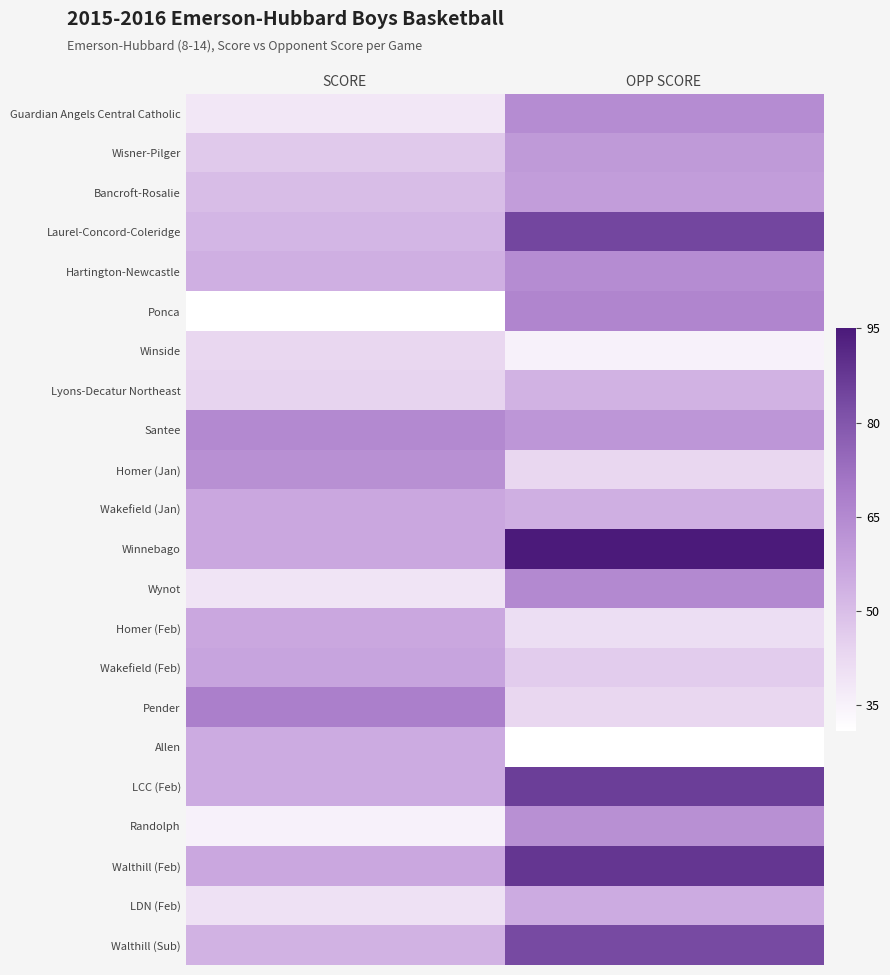

At which category does the chart reach its minimum across all series?

SCORE